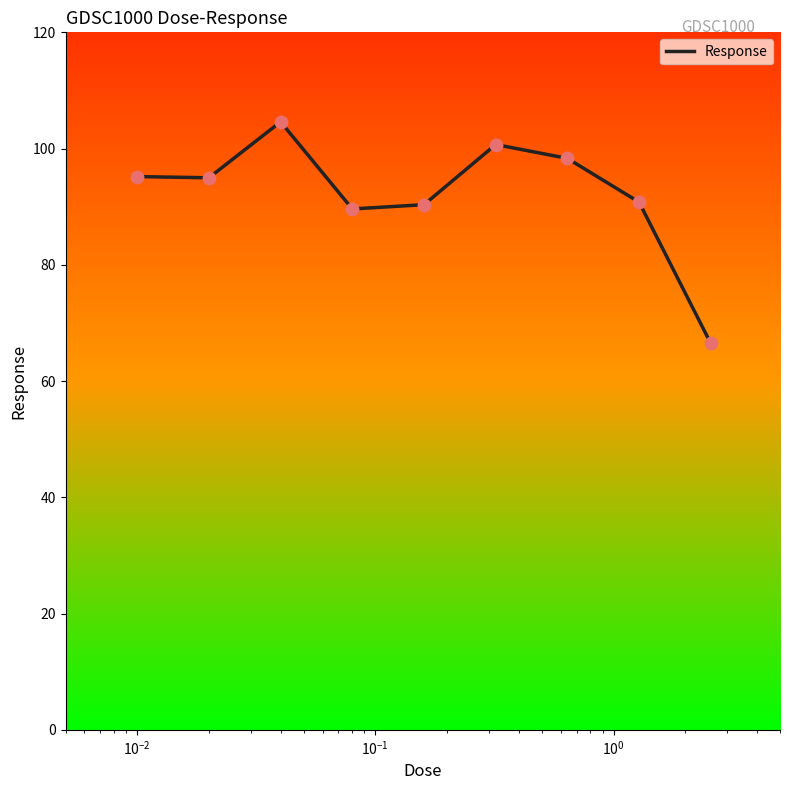

What is the difference between the maximum and minimum values?

38.1